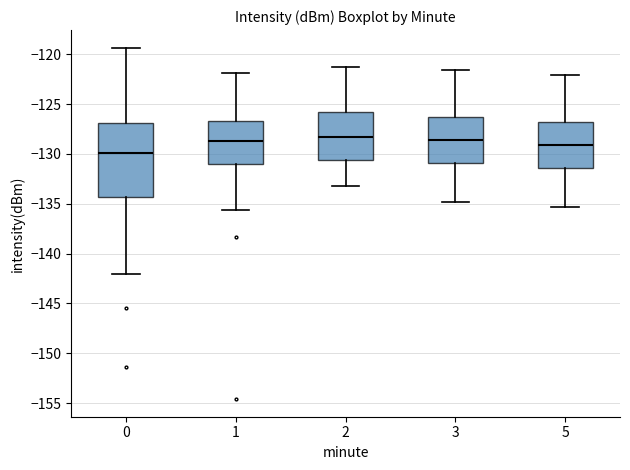

Reading left to right, read every box against the y-axis: the position of its median line, the range the box covers, and the ends of its whiskers. The values are not printed on the chart, so give them approximately, as read against the axis.

0: median -130.0, box -134.5 to -127.0, whiskers -142.0 to -119.5
1: median -128.5, box -131.0 to -126.5, whiskers -135.5 to -122.0
2: median -128.5, box -130.5 to -126.0, whiskers -133.0 to -121.5
3: median -128.5, box -131.0 to -126.5, whiskers -135.0 to -121.5
5: median -129.0, box -131.5 to -127.0, whiskers -135.5 to -122.0